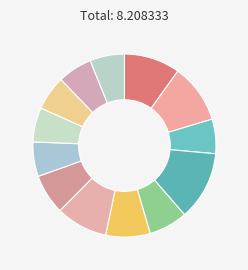

Which category has the smallest portion of the pie?

Trent